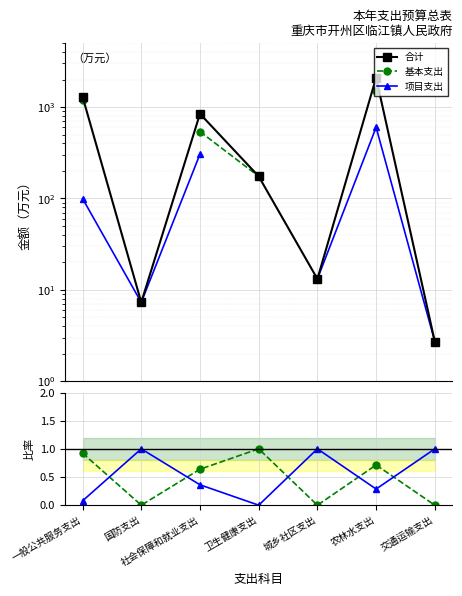

The 项目支出 series shows 849.1 at 农林水支出. True or false?

False